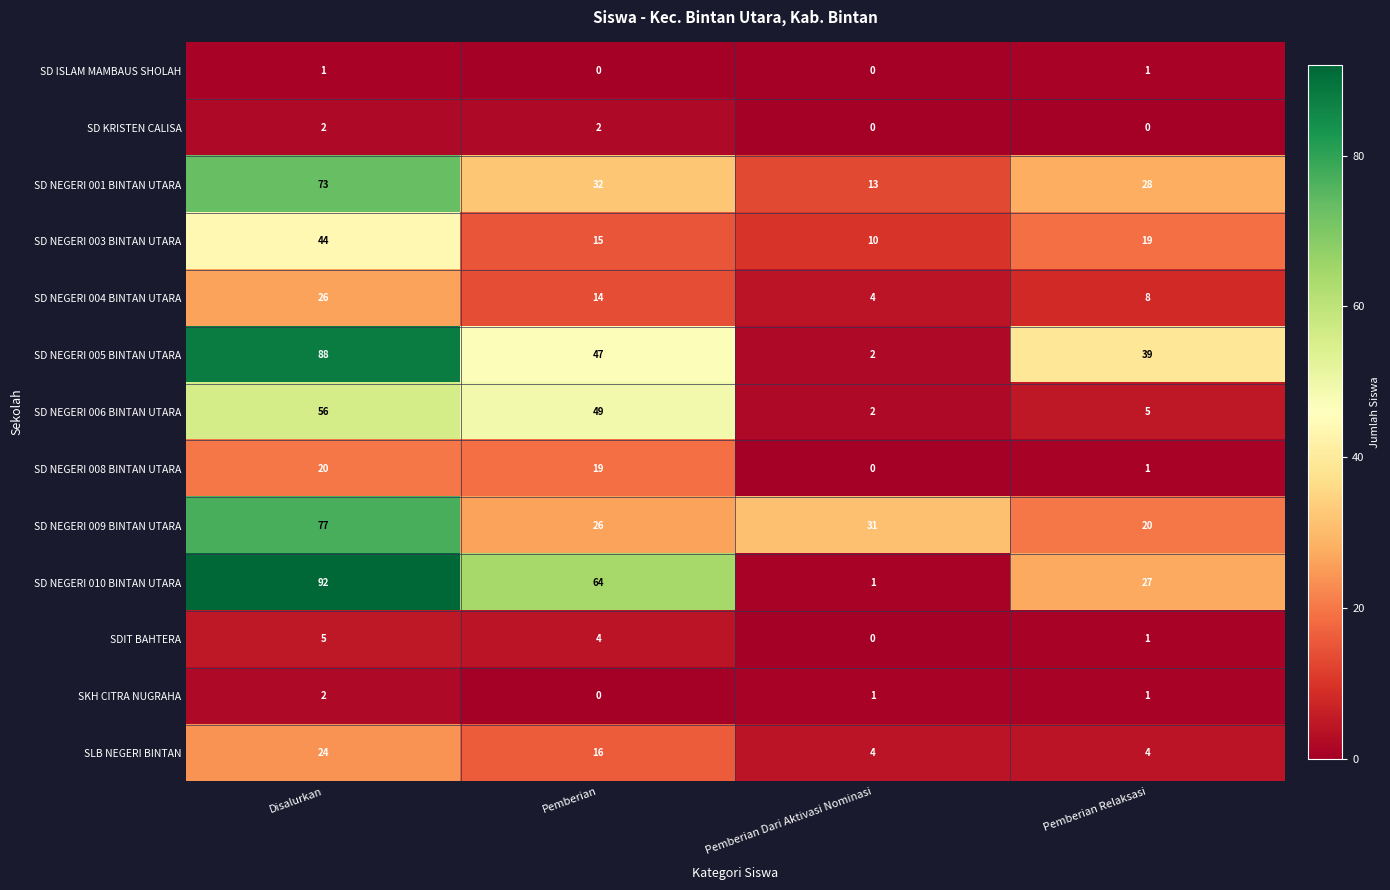

At which label does SDIT BAHTERA first exceed 4?

Disalurkan